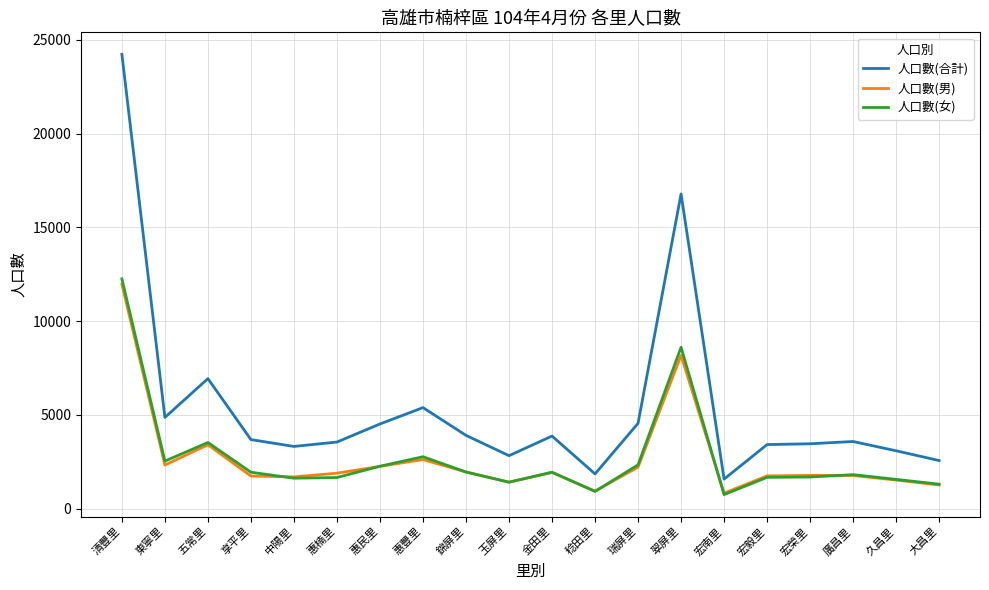

How many values in the 人口數(合計) series are below 3681?

10